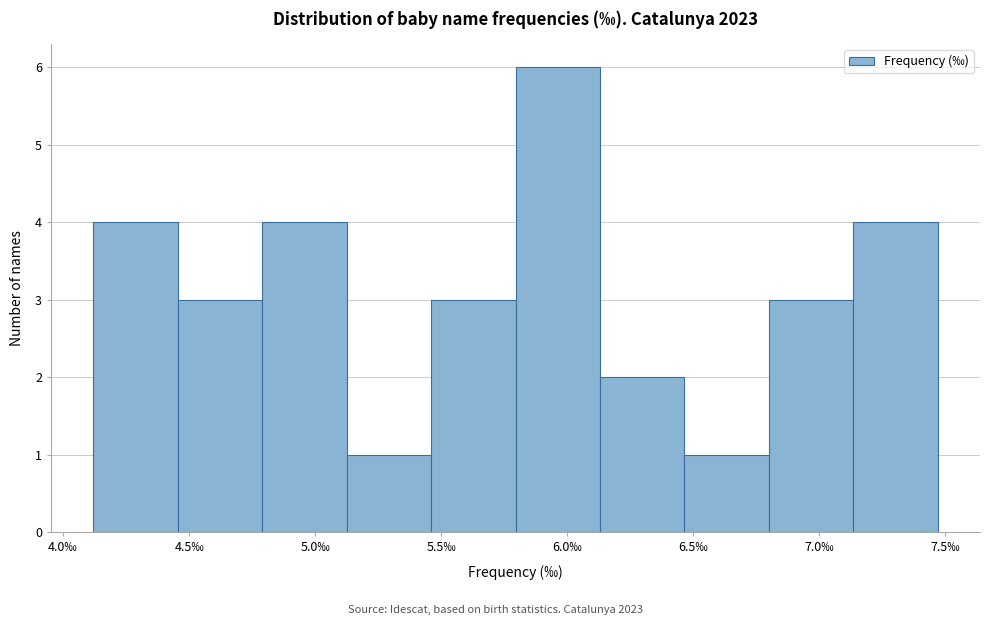

Reading left to right, list every bar in this chart as the range it spans on the x-axis followed by its height. Neither the bar edges nor the heights are printed on the chart, so give them approximately, as read against the axes.

4.120 to 4.455: 4
4.455 to 4.790: 3
4.790 to 5.125: 4
5.125 to 5.460: 1
5.460 to 5.795: 3
5.795 to 6.130: 6
6.130 to 6.465: 2
6.465 to 6.800: 1
6.800 to 7.135: 3
7.135 to 7.470: 4